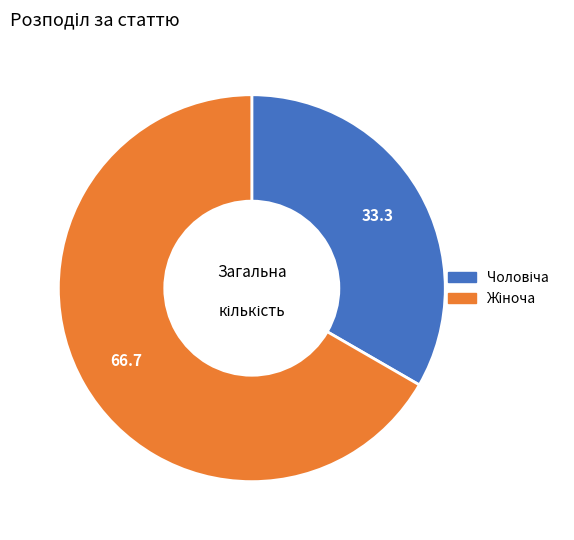

Is there any slice that represents more than half of the pie?

Yes